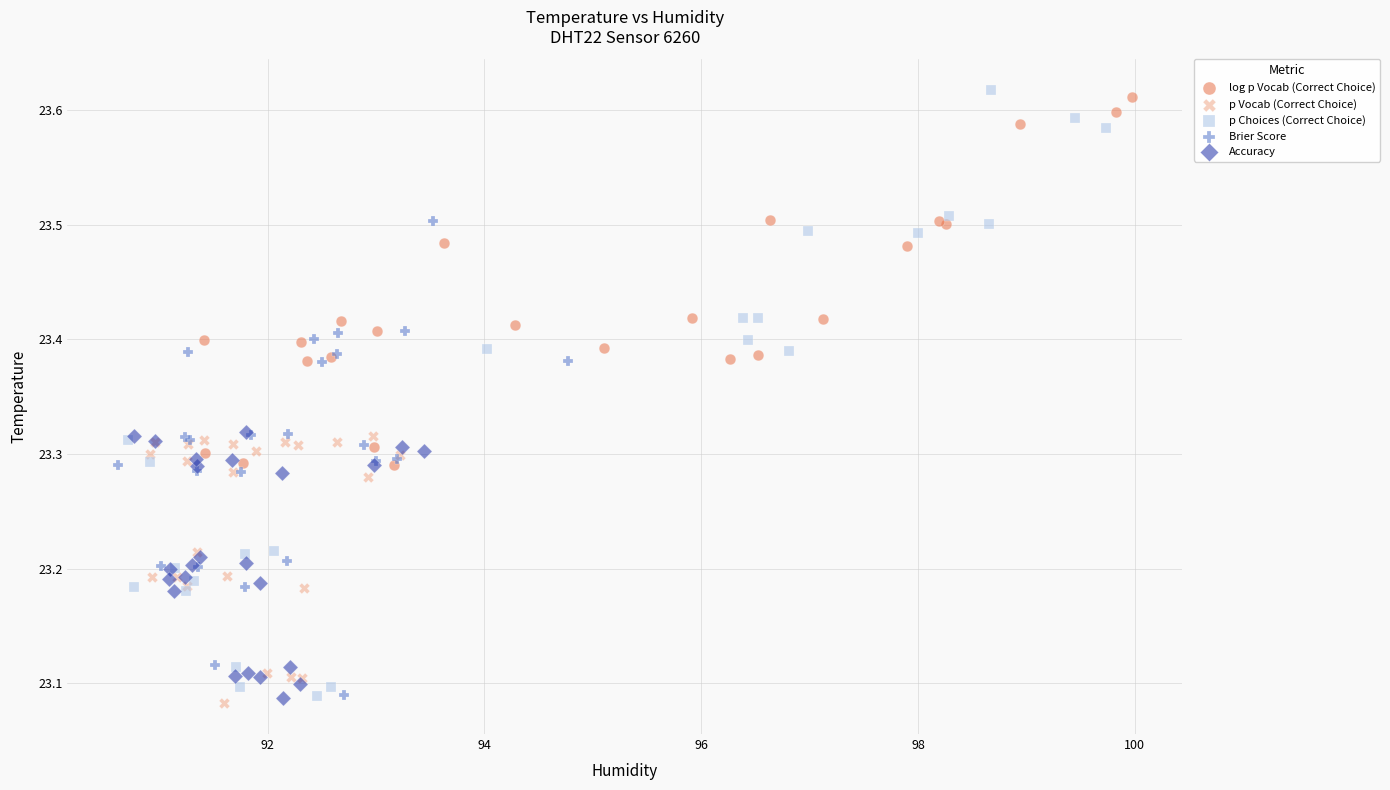

Which series has the widest spread of Y values?

p Choices (Correct Choice)